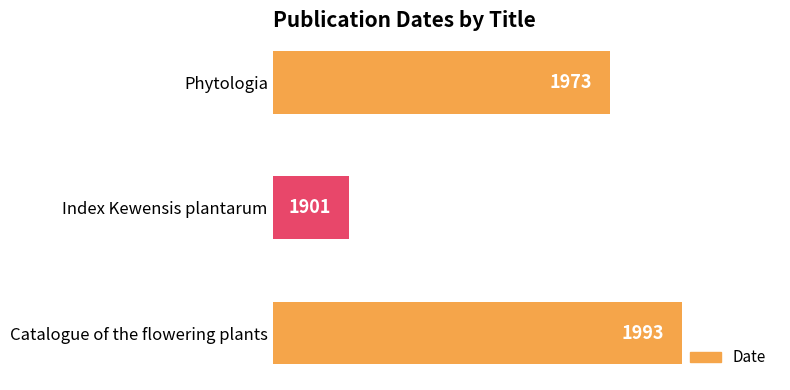

The value at Phytologia is 1352. True or false?

False